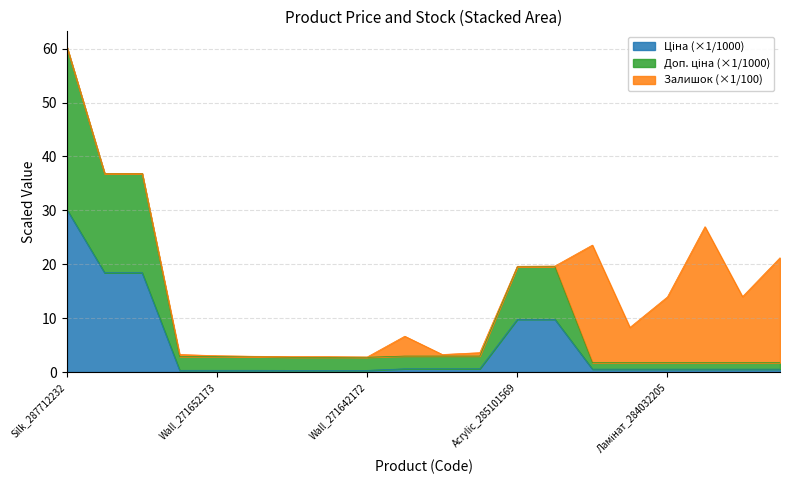

What is the value of the Ціна point at the 10th from the left?

0.6